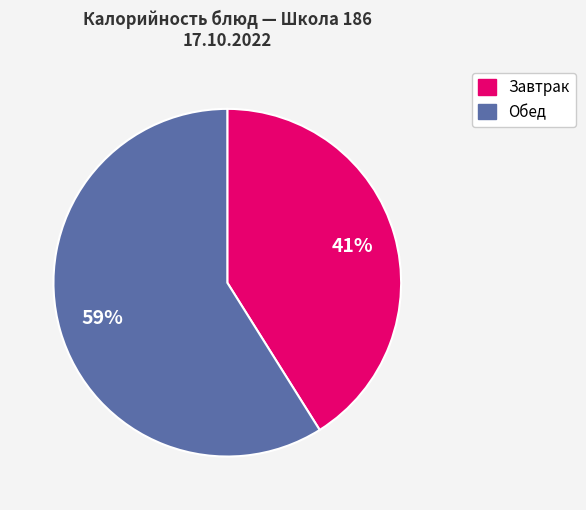

Is there any slice that represents more than half of the pie?

Yes